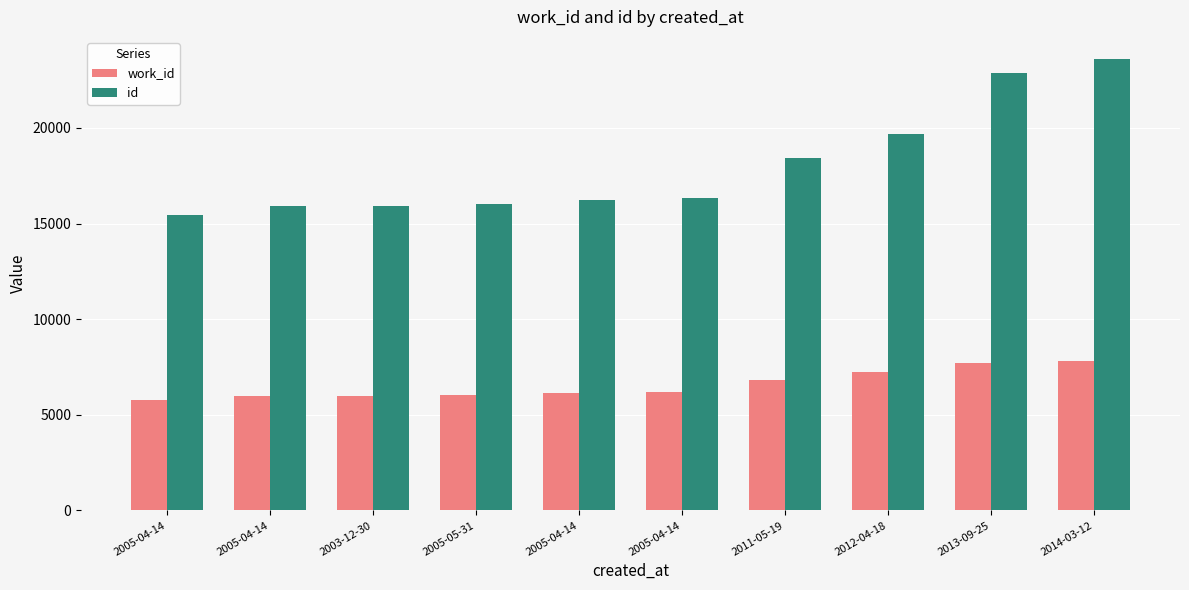

Reading left to right, transcribe all the data shown in this chart.

work_id: 5788	5985	5992	6028	6151	6182	6833	7224	7690	7835
id: 15437	15915	15927	16006	16215	16359	18440	19698	22859	23577